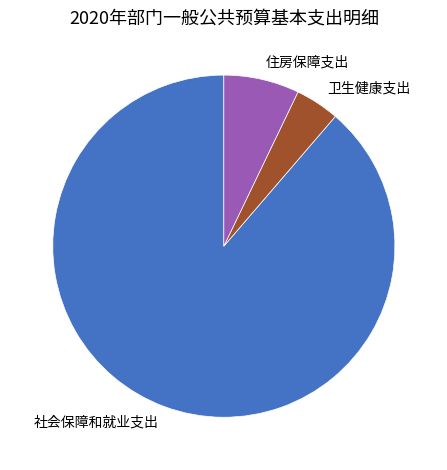

Which slice is the largest?

社会保障和就业支出